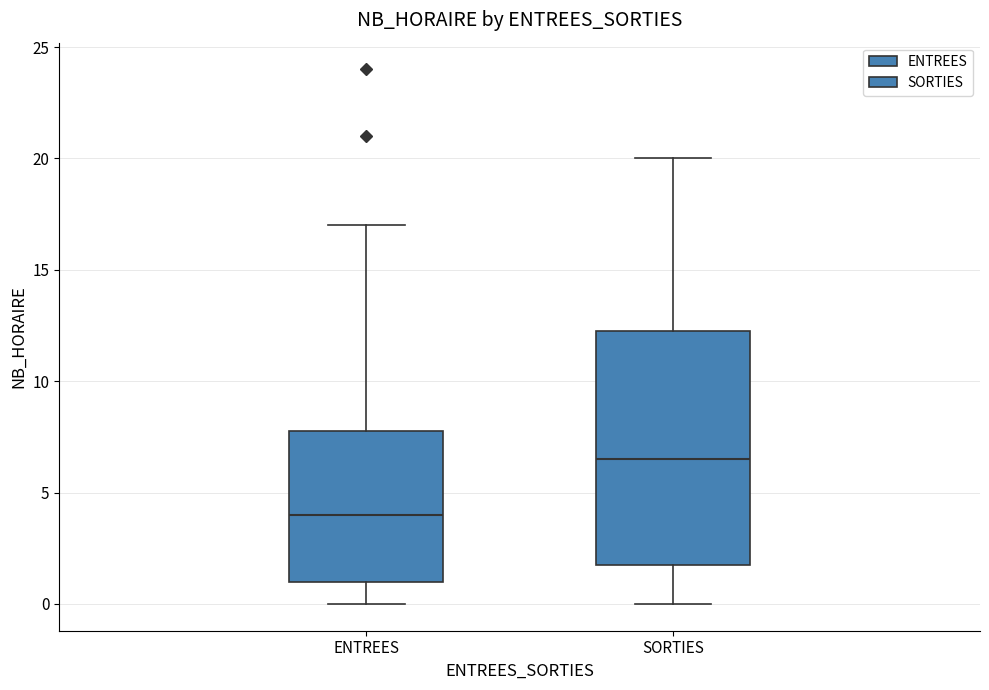

Reading left to right, transcribe this box plot: for each box, give where its median line is, the range the box spans, and where its two whiskers end, as read against the y-axis. The values are not printed on the chart, so give them approximately, as read against the axis.

ENTREES: median 4.0, box 1.0 to 8.0, whiskers 0.0 to 17.0
SORTIES: median 6.5, box 2.0 to 12.5, whiskers 0.0 to 20.0